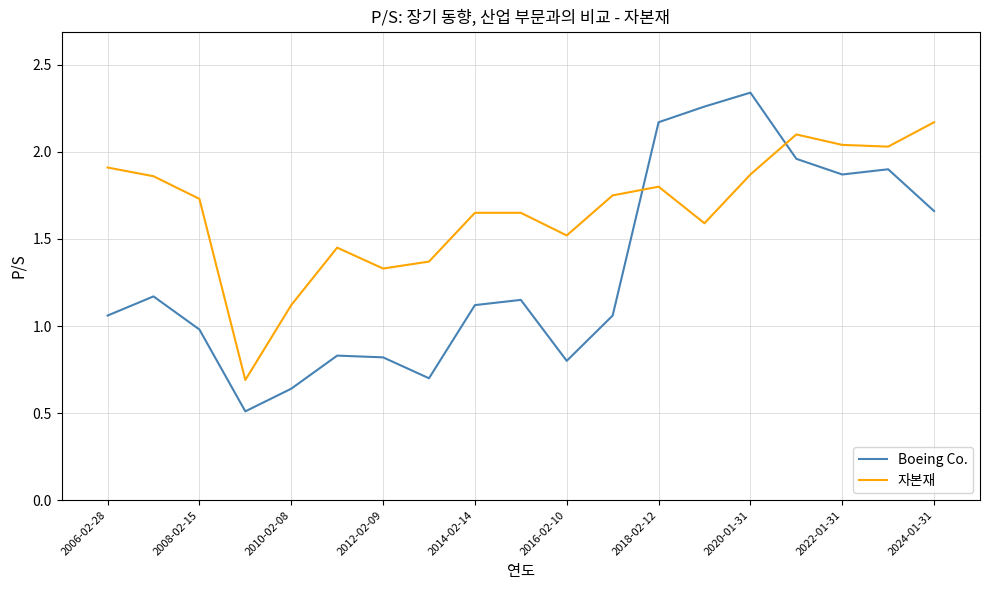

List the series in order of their overall mean, lowest first.

Boeing Co., 자본재